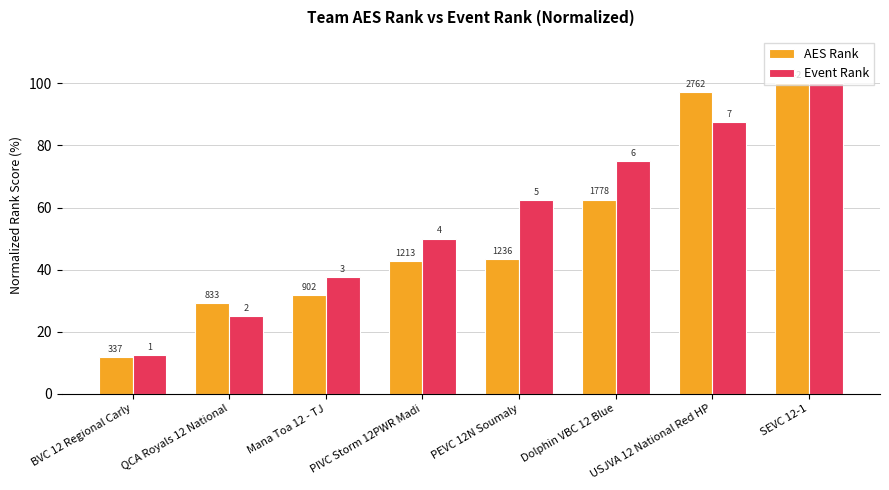

At which category is the sum across all series the highest?

SEVC 12-1